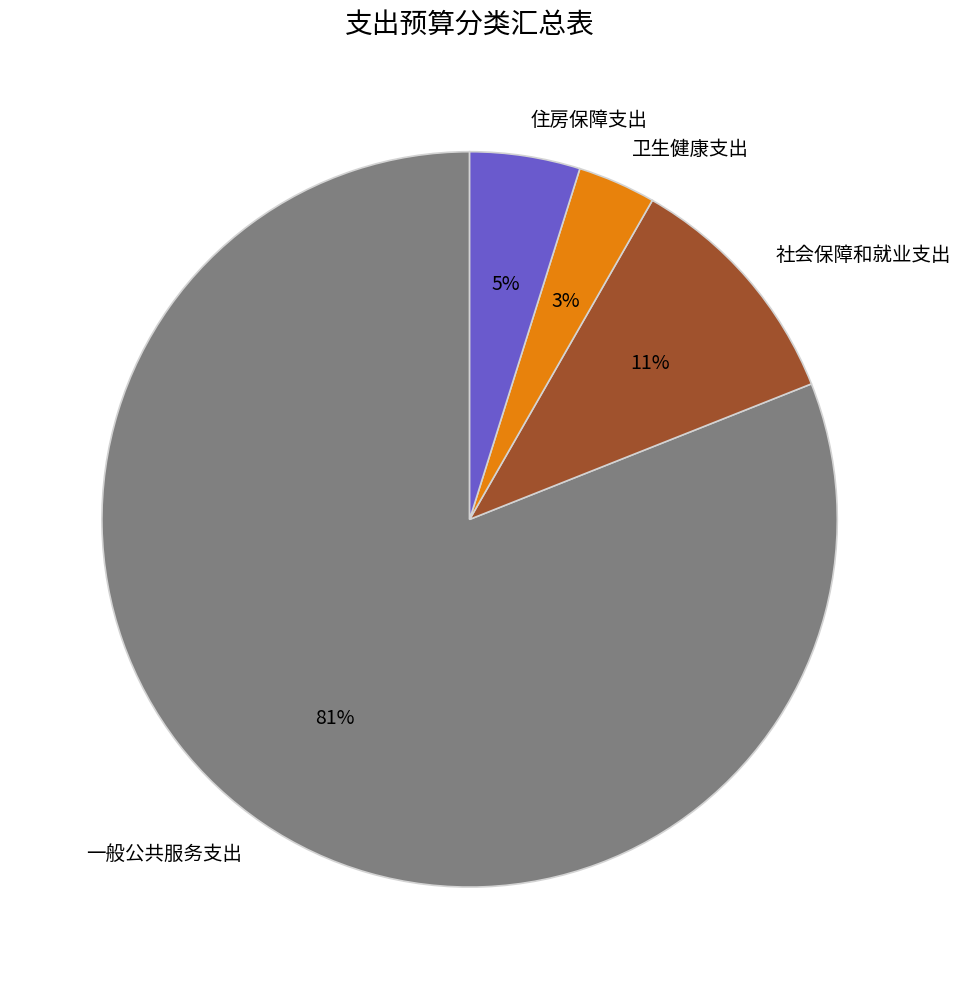

Which has a higher value, 社会保障和就业支出 or 一般公共服务支出?

一般公共服务支出